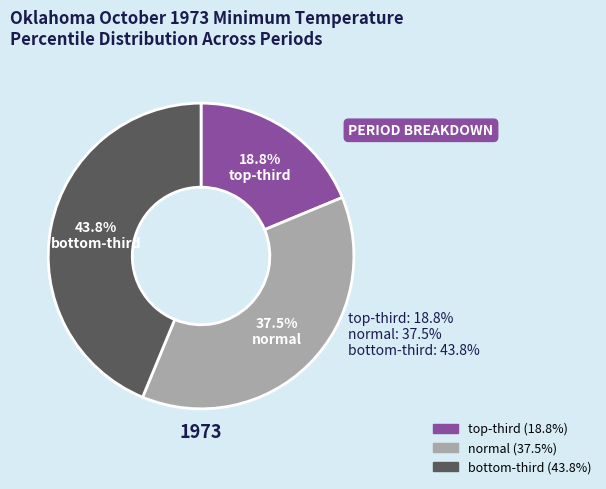

To the nearest percent, what is the difference between the largest and smallest slice percentages?

25%